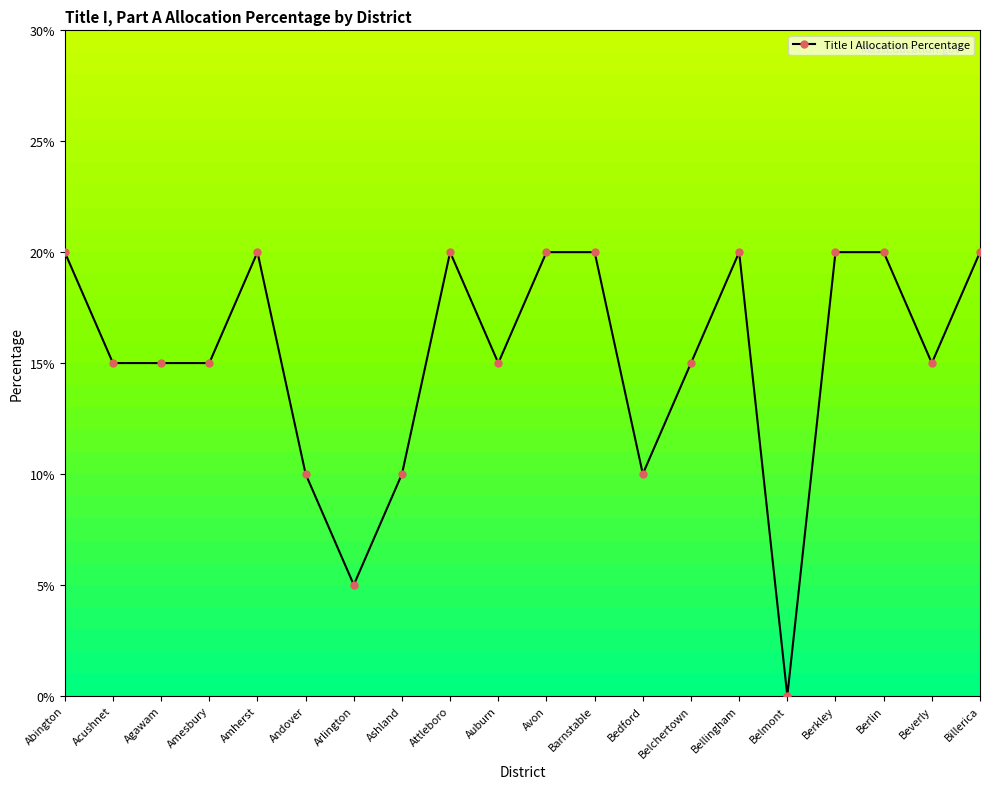

The value at Amesbury is 0.0. True or false?

False